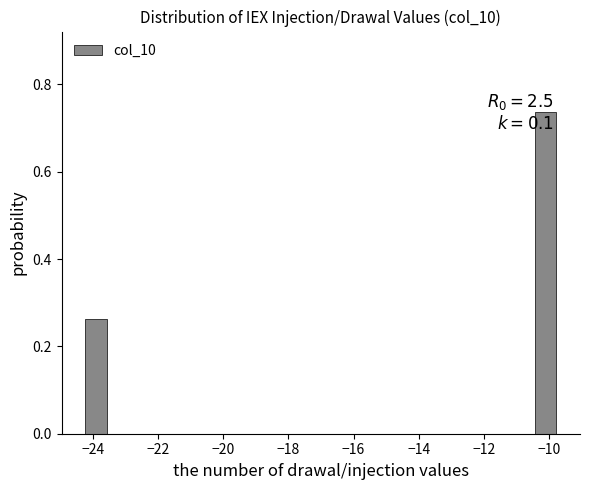

Read against the x-axis, roughly where is the centre of the tallest bar?

-10.2